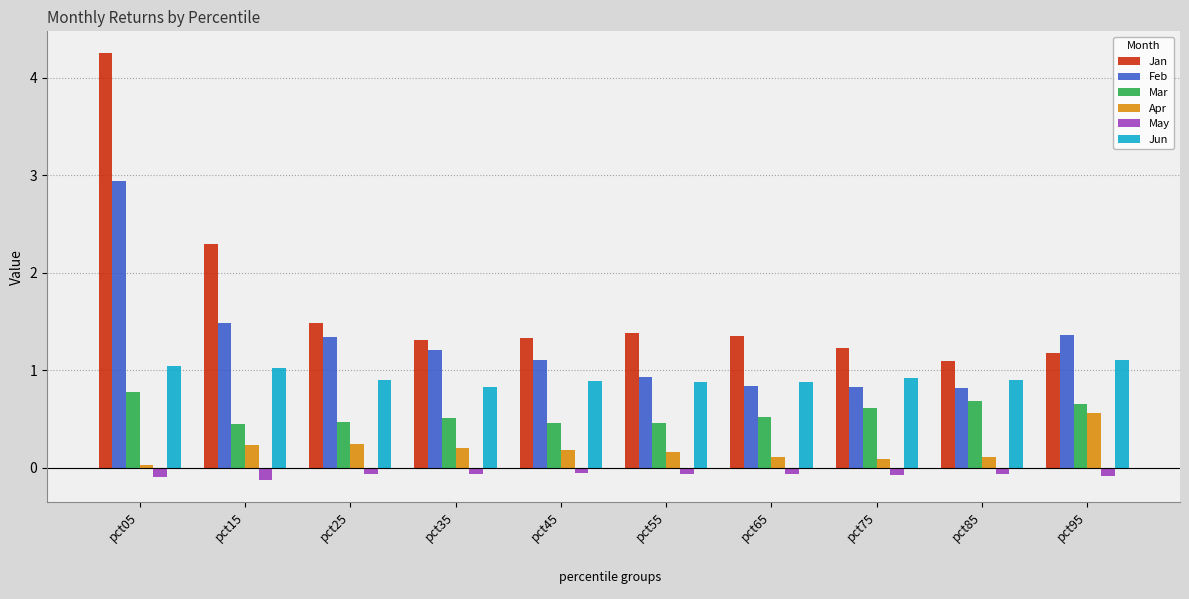

What is the total value across all series at pct35?

4.0